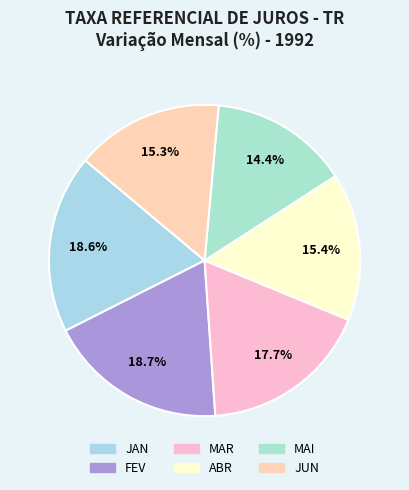

What is the ratio of the value at JAN to the value at FEV?

1.0